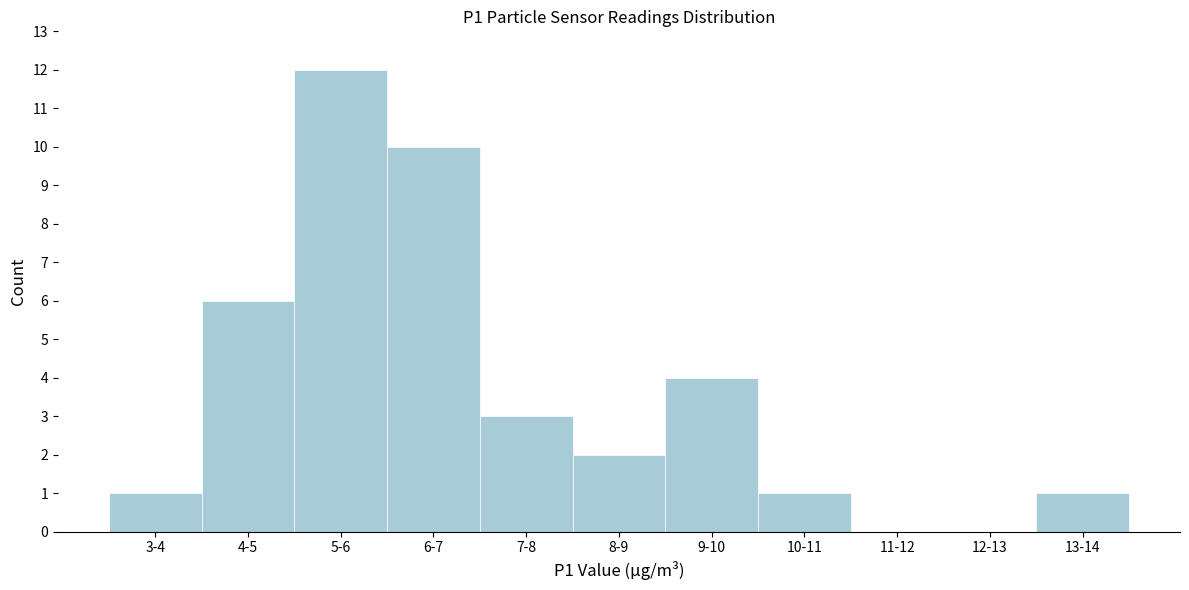

Reading left to right, list all the values displayed in this chart.

3-4=1	4-5=6	5-6=12	6-7=10	7-8=3	8-9=2	9-10=4	10-11=1	11-12=0	12-13=0	13-14=1